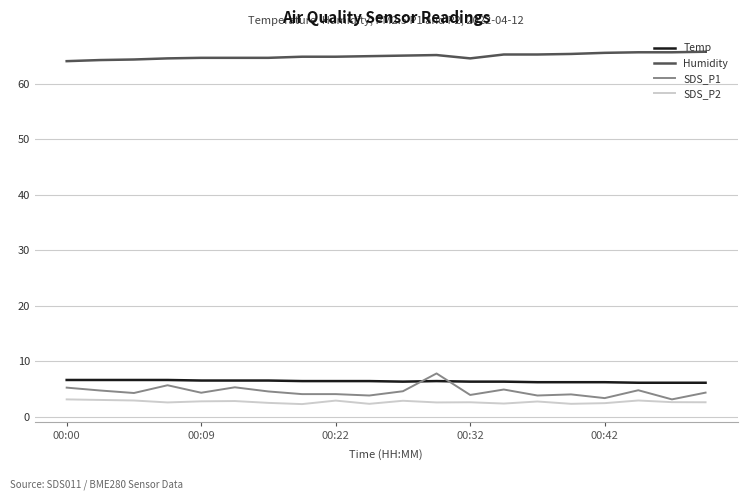

Which series has the largest range (max minus min)?

SDS_P1